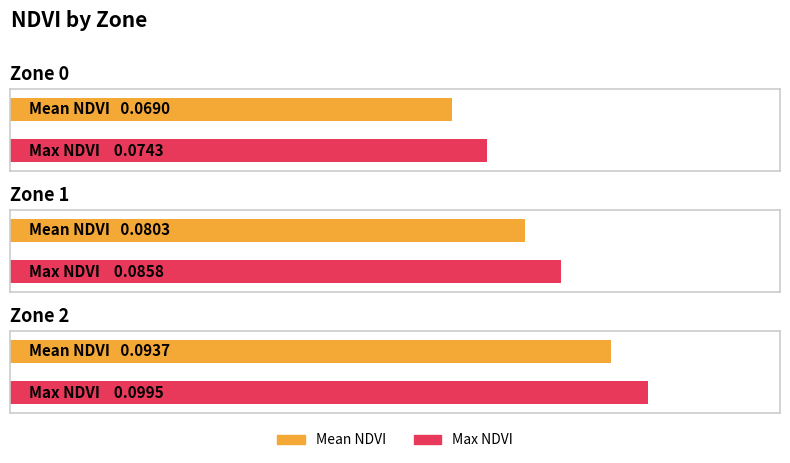

Count the number of categories in the chart.

3